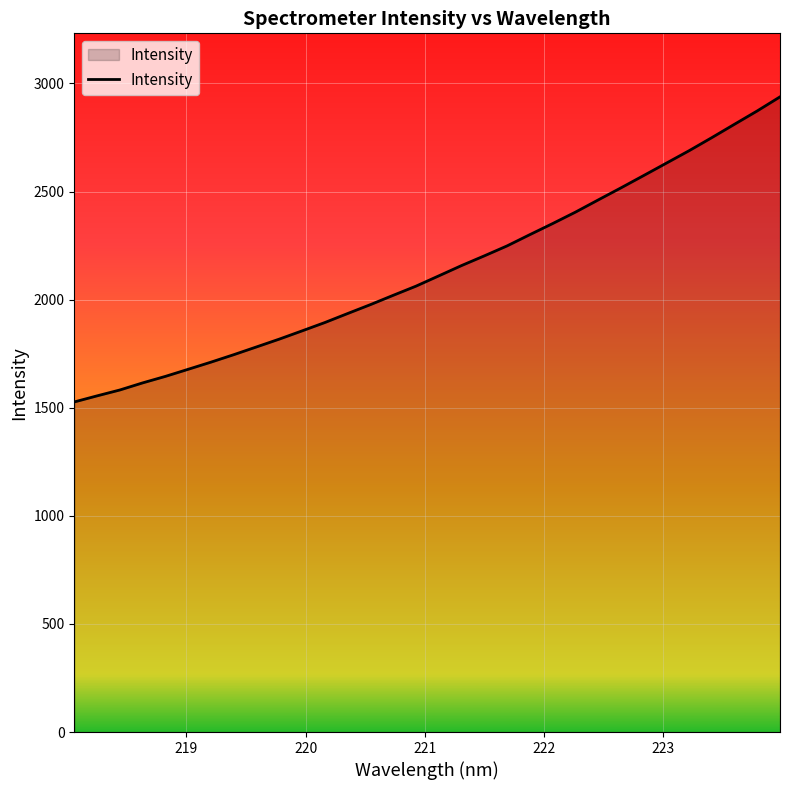

What is the difference between the maximum and minimum values?

1411.1